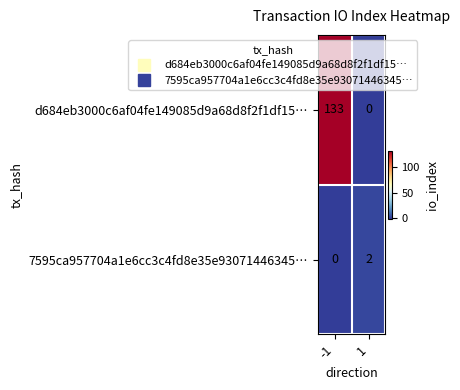

How many values in 7595ca957704a1e6cc3c4fd8e35e93071446345… are above zero?

1